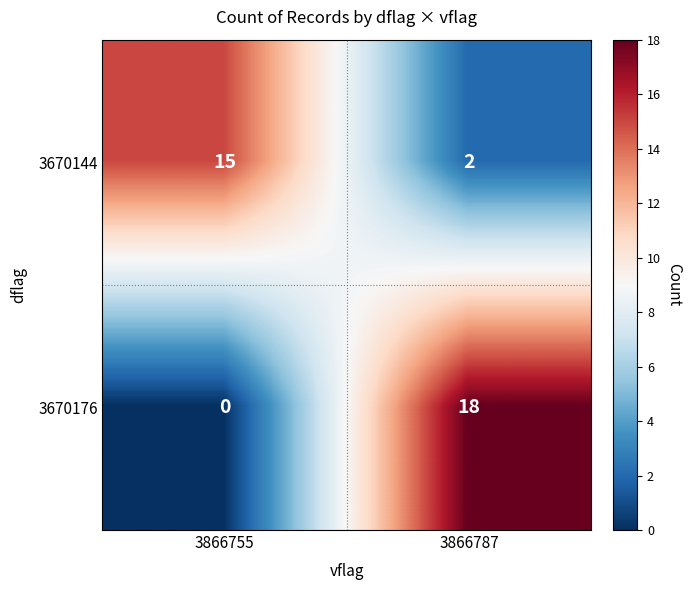

Which series changed the most between 3866755 and 3866787?

3670176